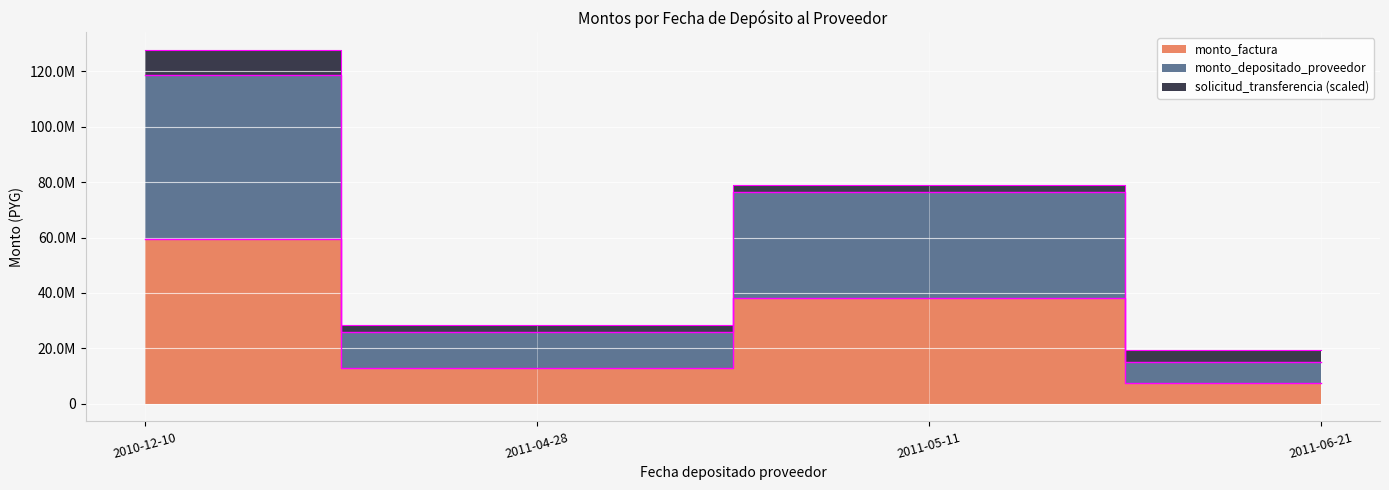

Read the monto_factura value at 2011-04-28, to the nearest 50.

12993750